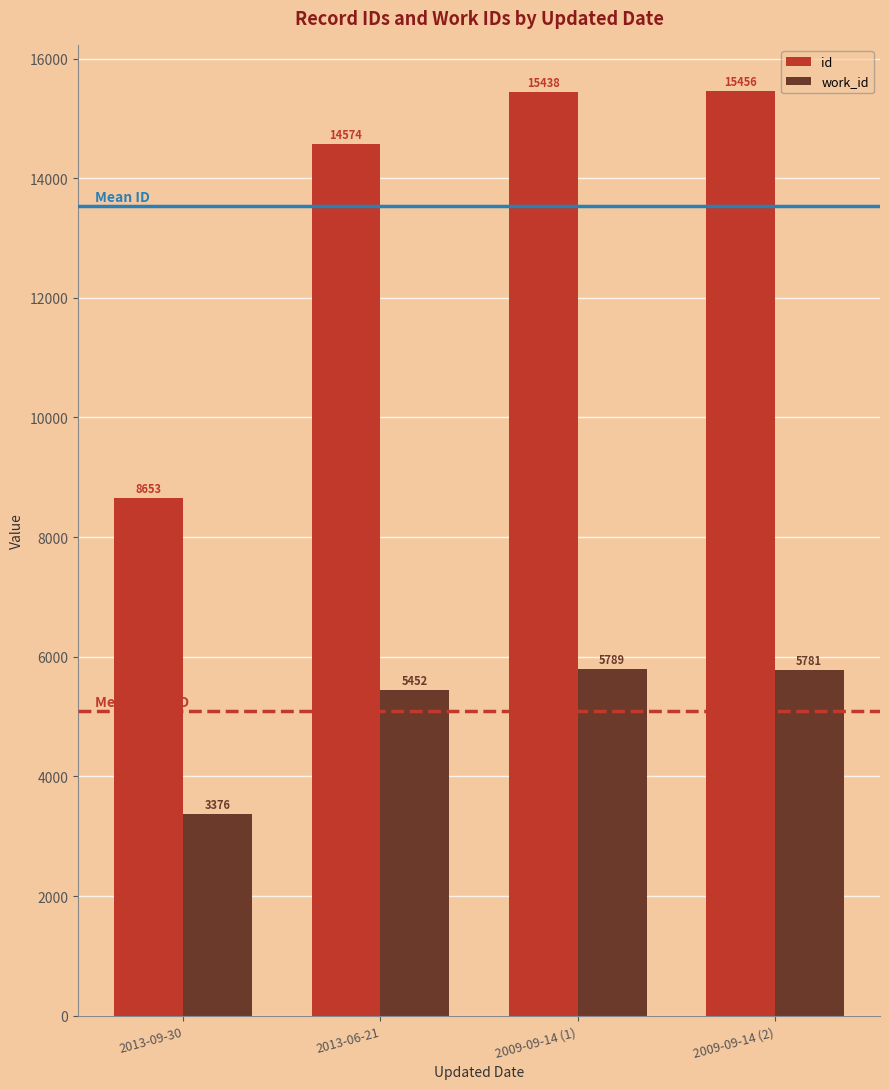

What are all the series names shown in the legend?

id, work_id